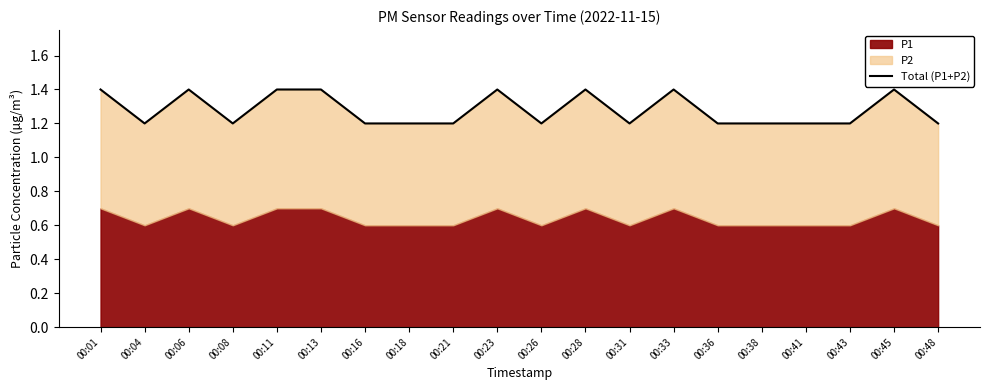

What is the minimum value shown in the chart?

1.2